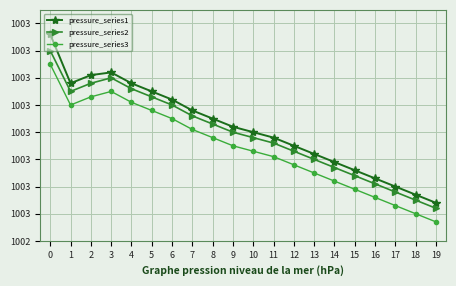

Does the chart have visible grid lines?

Yes